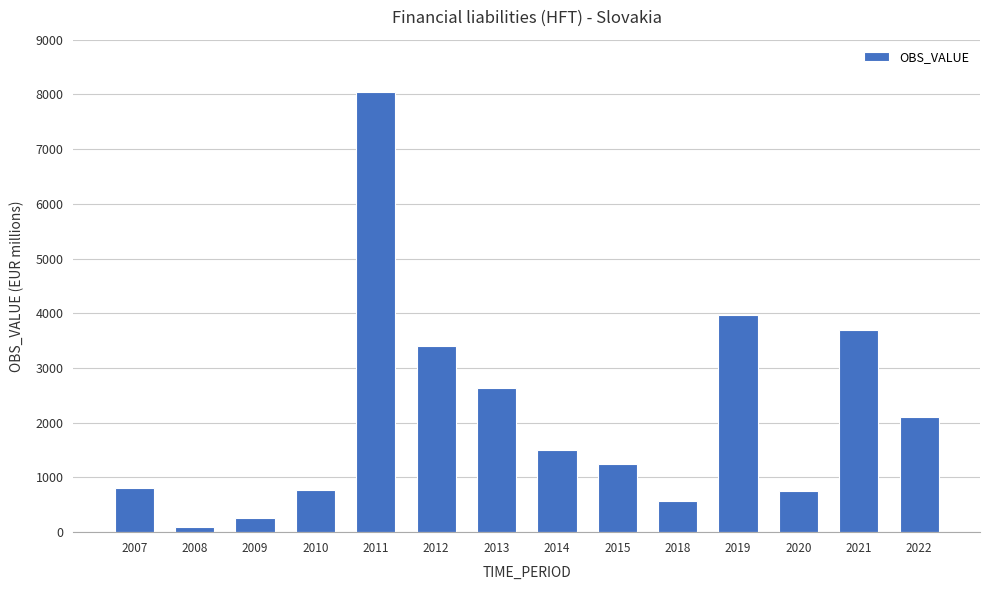

What is the maximum value shown in the chart?

8049